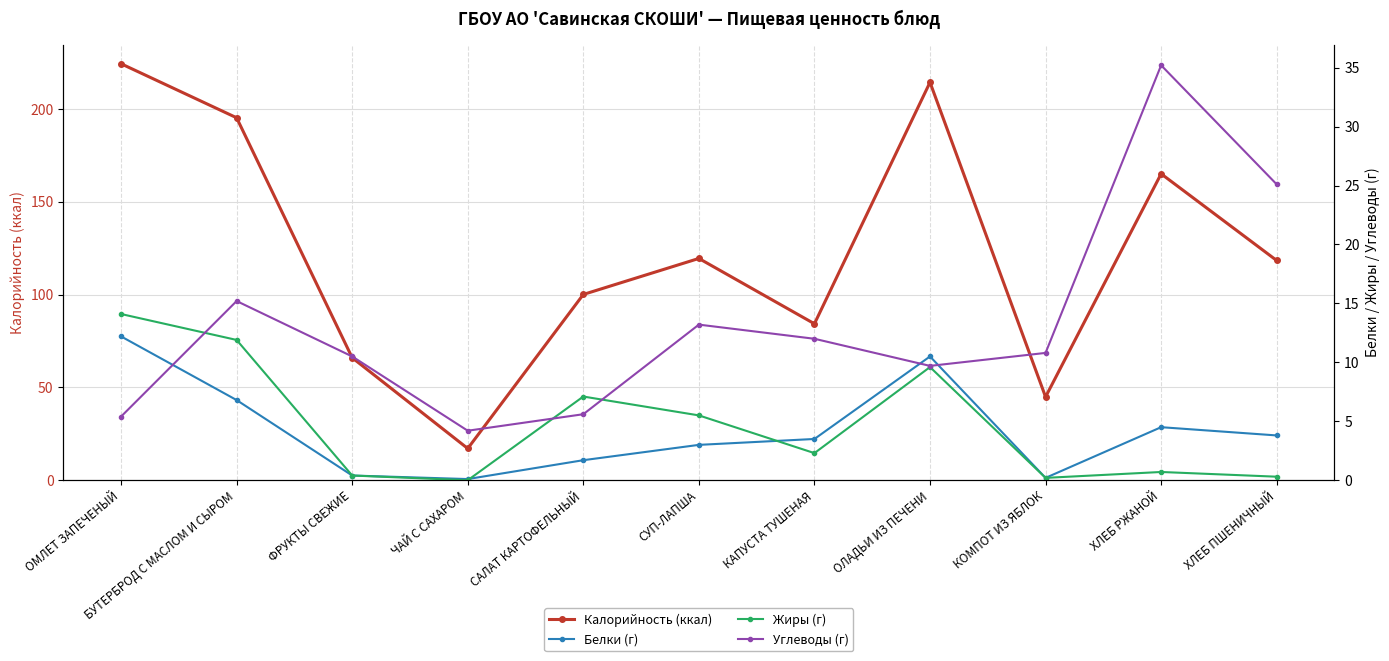

Which category has the lowest value across all series?

ЧАЙ С САХАРОМ